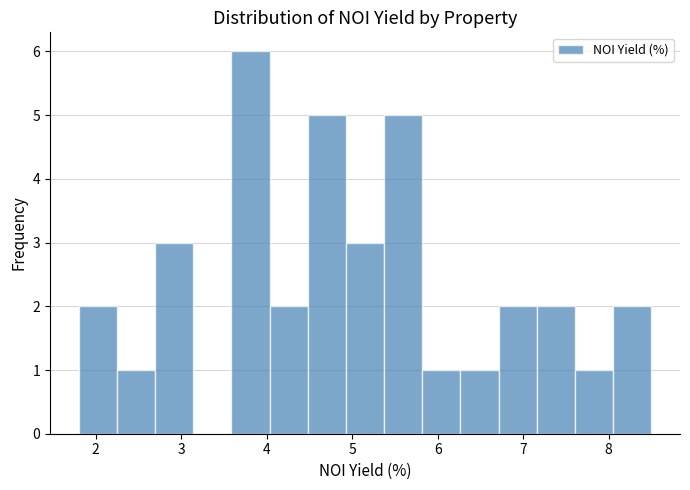

Which range on the x-axis has the tallest bar?

3.6 to 4.0